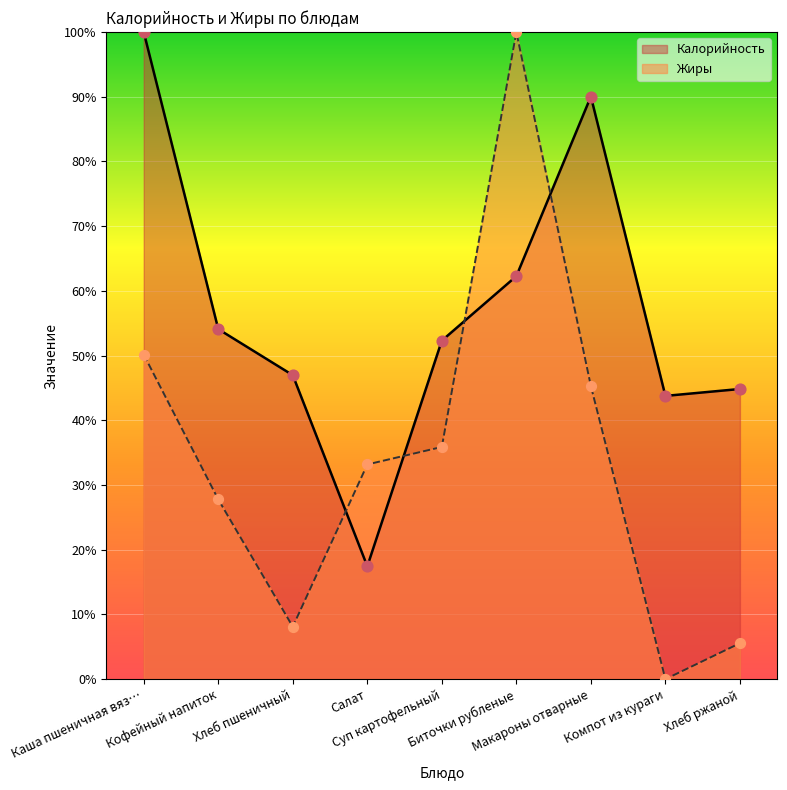

At which category is the sum across all series the highest?

Биточки рубленые